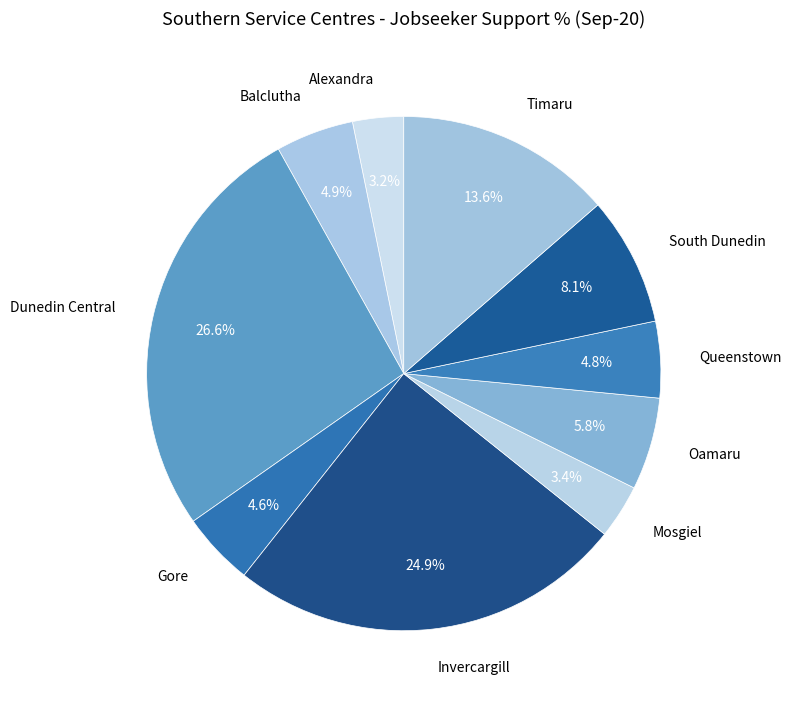

Does Balclutha account for over 50% of the chart?

No